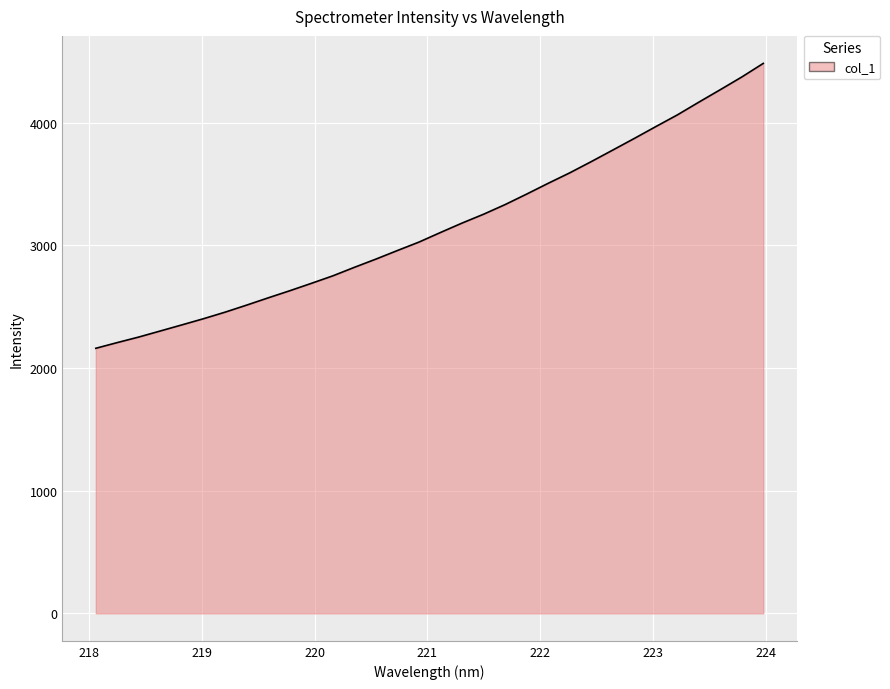

True or false: there are more than 0 points higher than both neighbors.

False